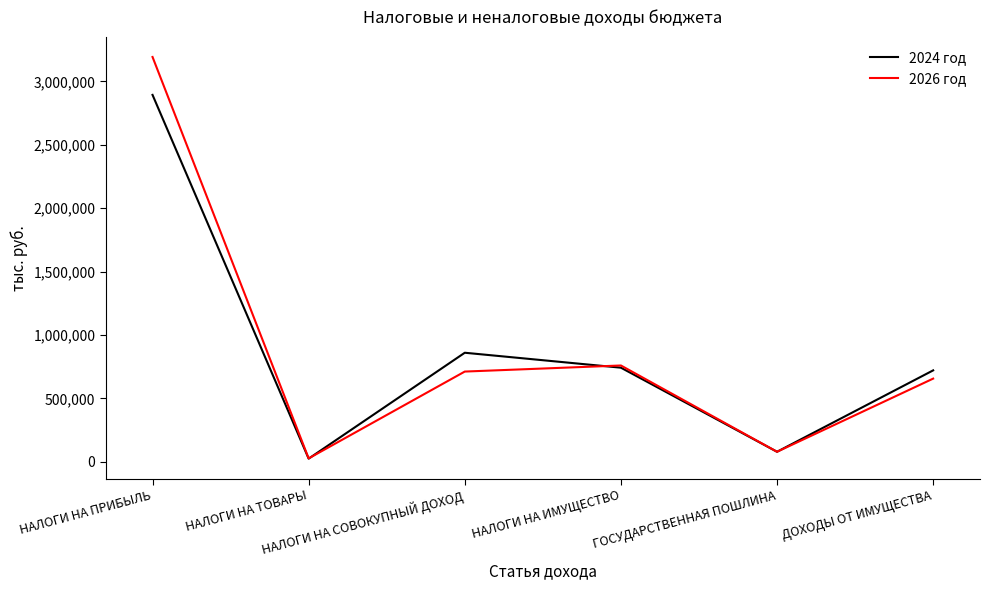

What is the difference between the second highest and second lowest values in the 2024 год series?

781026